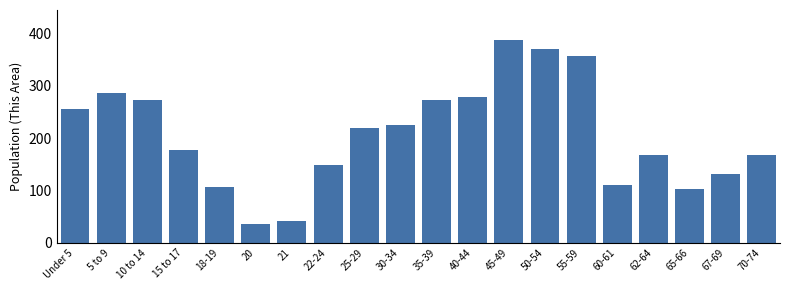

Reading right to left, extract all data points from this chart.

70-74=168	67-69=131	65-66=103	62-64=168	60-61=110	55-59=357	50-54=371	45-49=387	40-44=278	35-39=273	30-34=225	25-29=220	22-24=148	21=42	20=36	18-19=107	15 to 17=178	10 to 14=273	5 to 9=286	Under 5=256